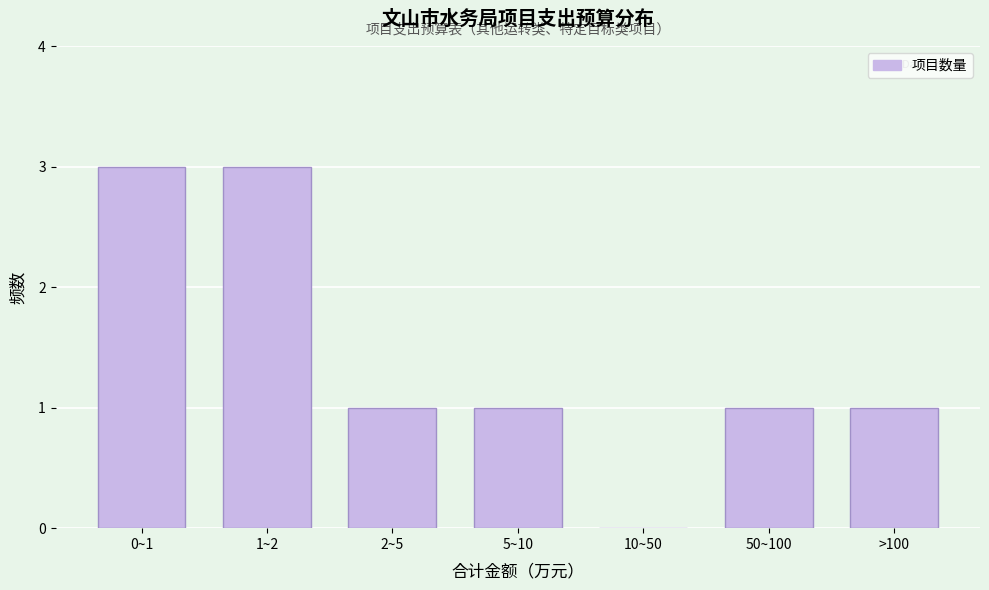

Reading right to left, what are all the values shown in this chart?

>100=1	50~100=1	10~50=0	5~10=1	2~5=1	1~2=3	0~1=3